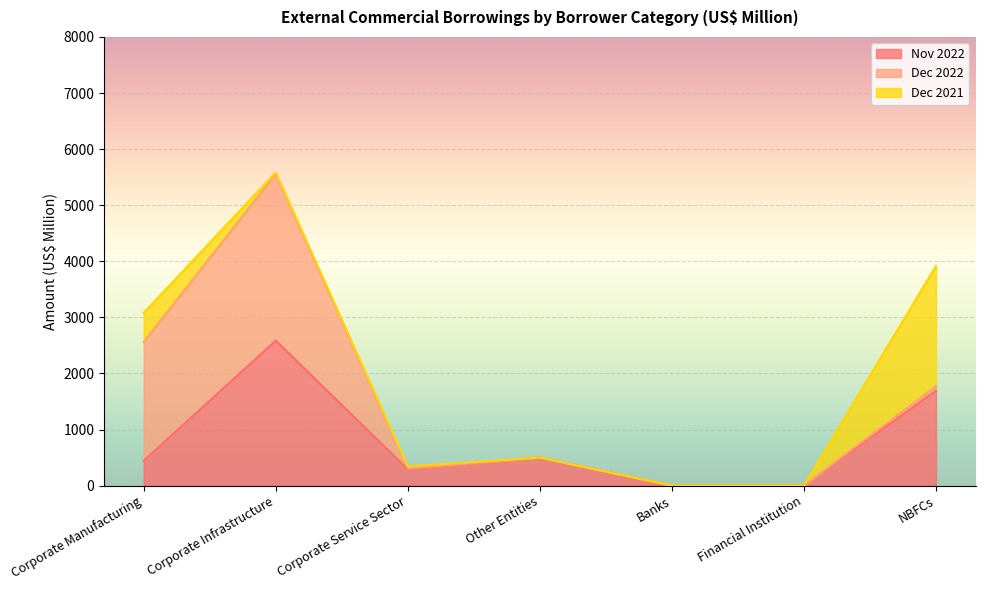

Which series changed the most between Corporate Infrastructure and Other Entities?

Dec 2022